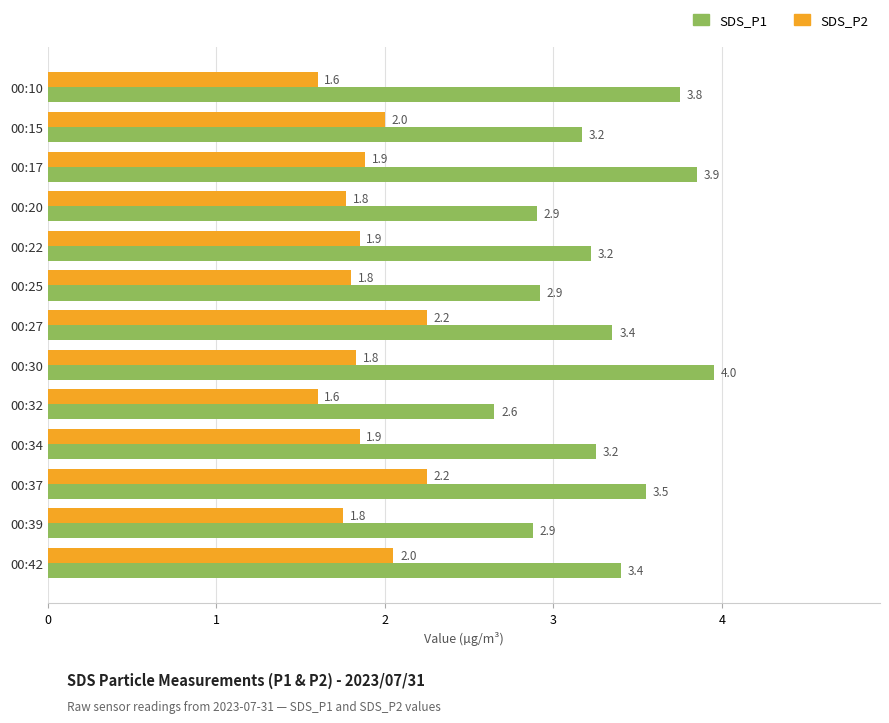

List the series in order of their peak value, highest first.

SDS_P1, SDS_P2